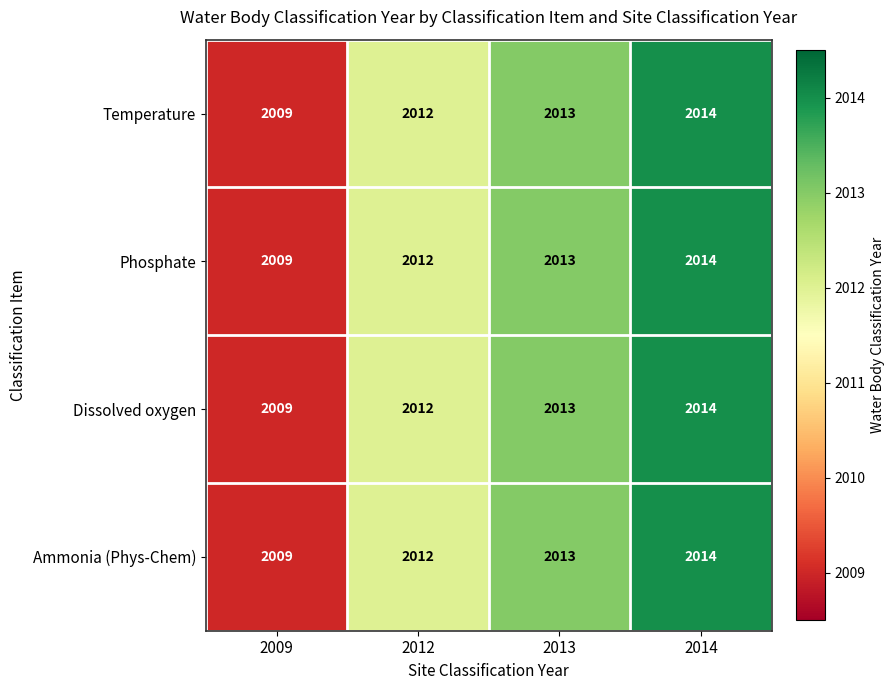

What is the difference between the Phosphate values at 2013 and 2009?

4